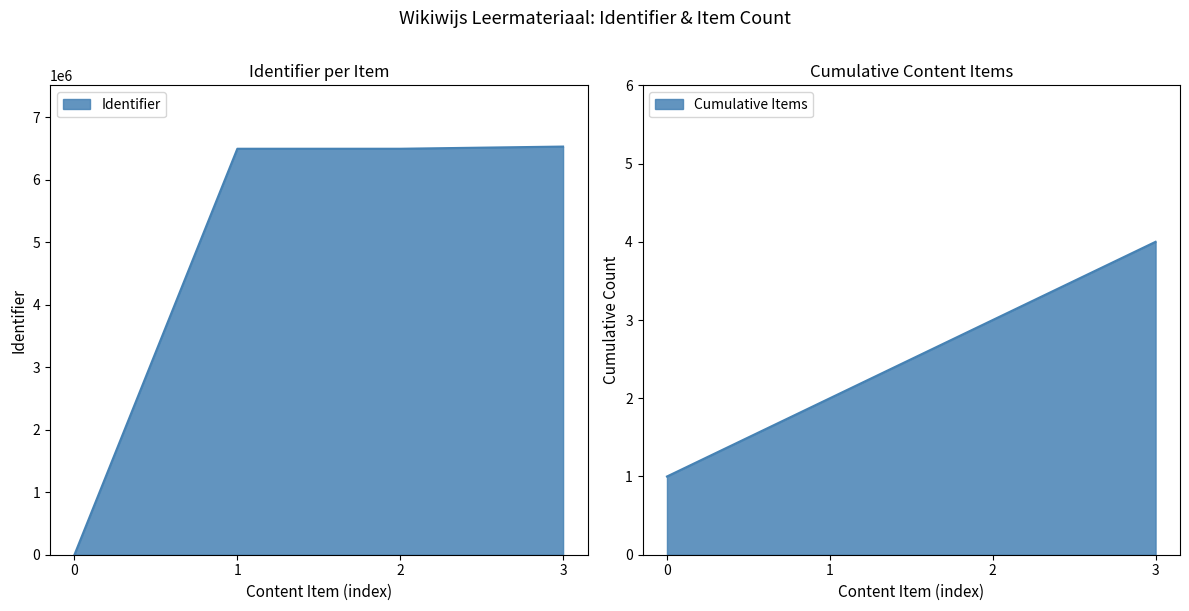

How many lines are shown in the chart?

1